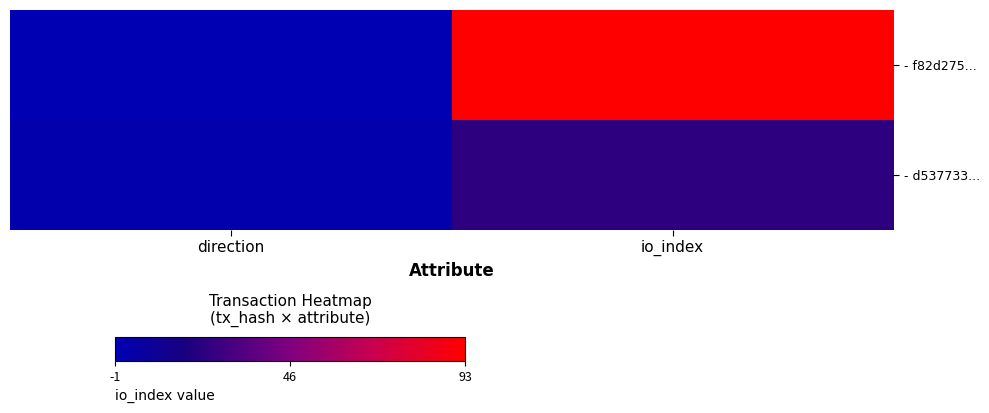

At how many categories does at least one series exceed 1?

1